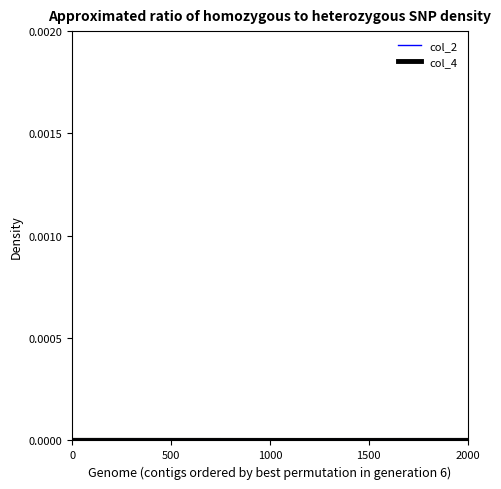

List the series in order of their peak value, highest first.

col_2, col_4